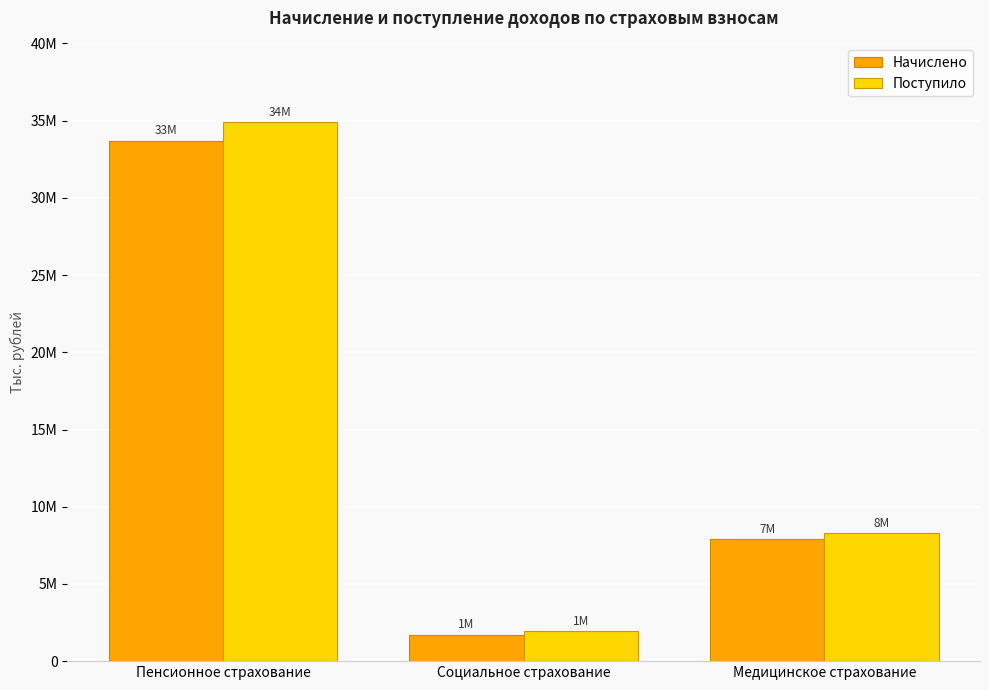

Between Социальное страхование and Медицинское страхование, which series saw the biggest shift?

Поступило